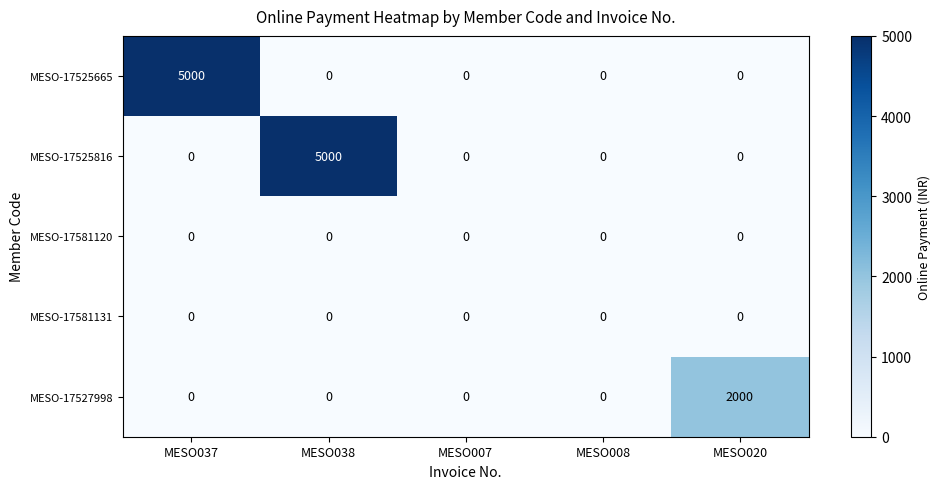

What is the difference between the maximum and minimum values in the MESO-17527998 series?

2000